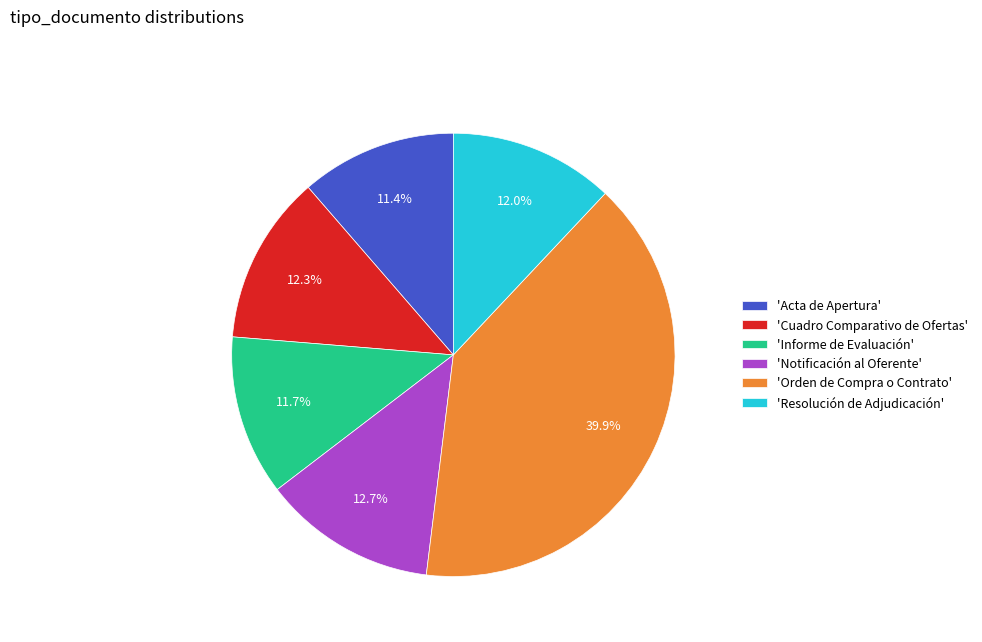

Do 'Cuadro Comparativo de Ofertas' and 'Resolución de Adjudicación' together represent more than half of the pie?

No